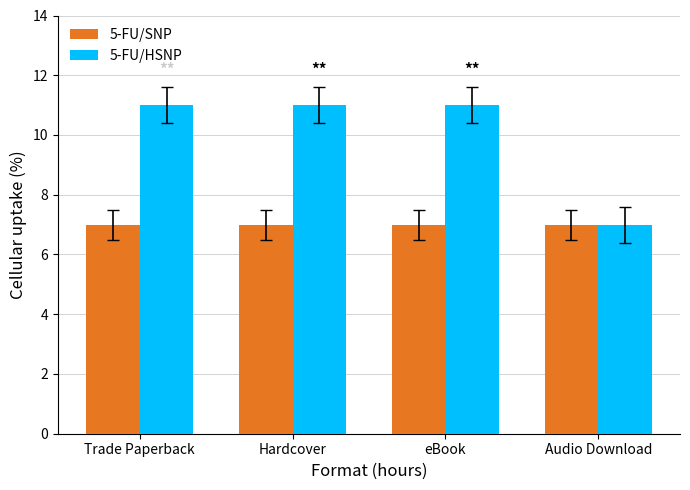

Which series has the largest total across all categories?

5-FU/HSNP